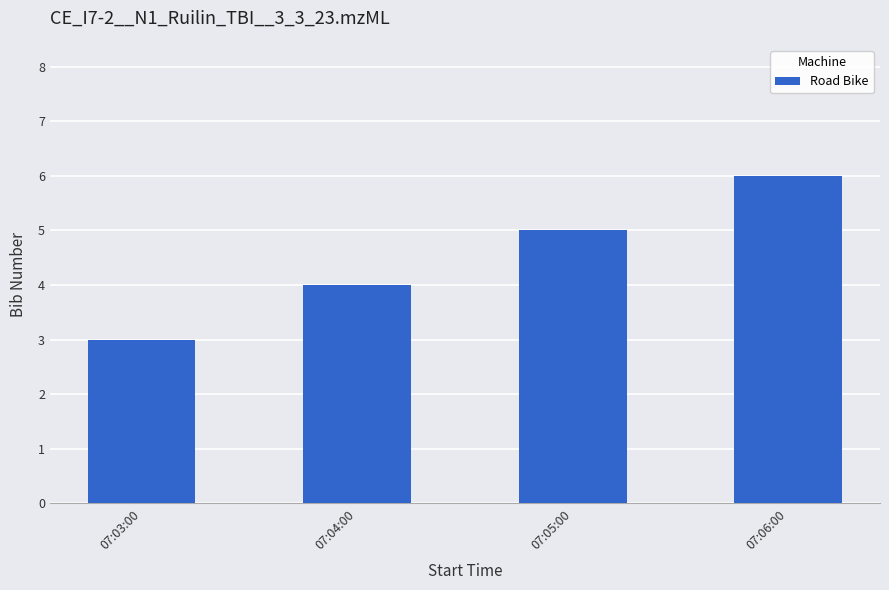

Reading right to left, list all the values displayed in this chart.

07:06:00=6	07:05:00=5	07:04:00=4	07:03:00=3